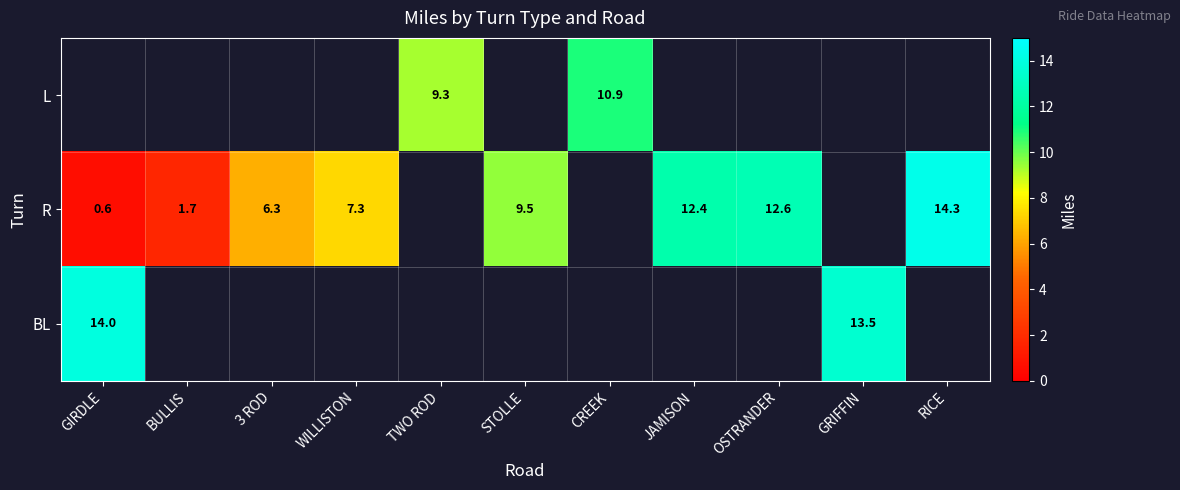

True or false: L has a value of 10.9 at CREEK.

True